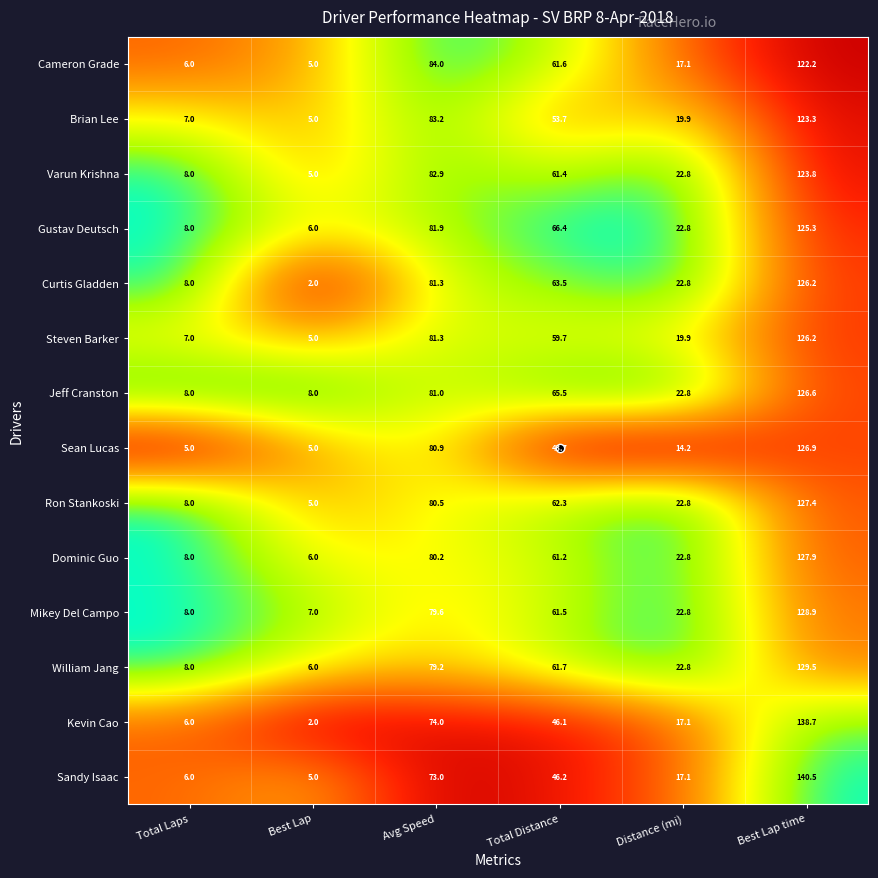

Is it true that Kevin Cao equals 74.0 at Avg Speed?

True